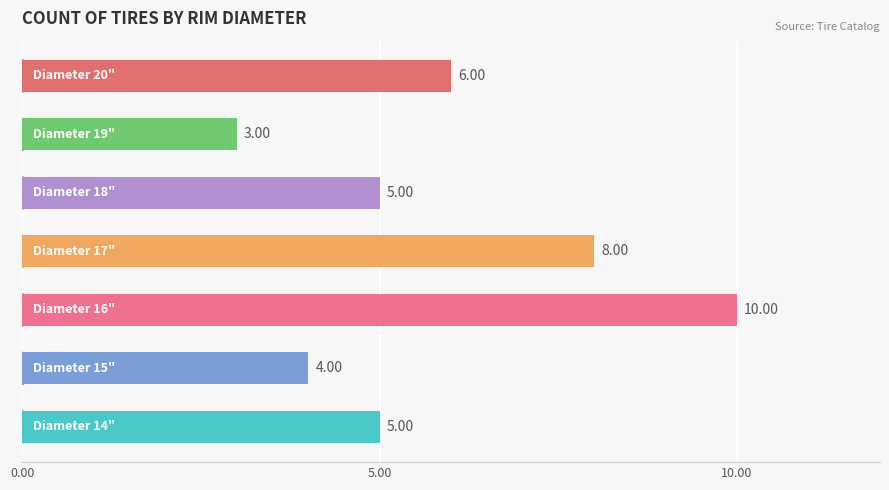

What is the average value?

6